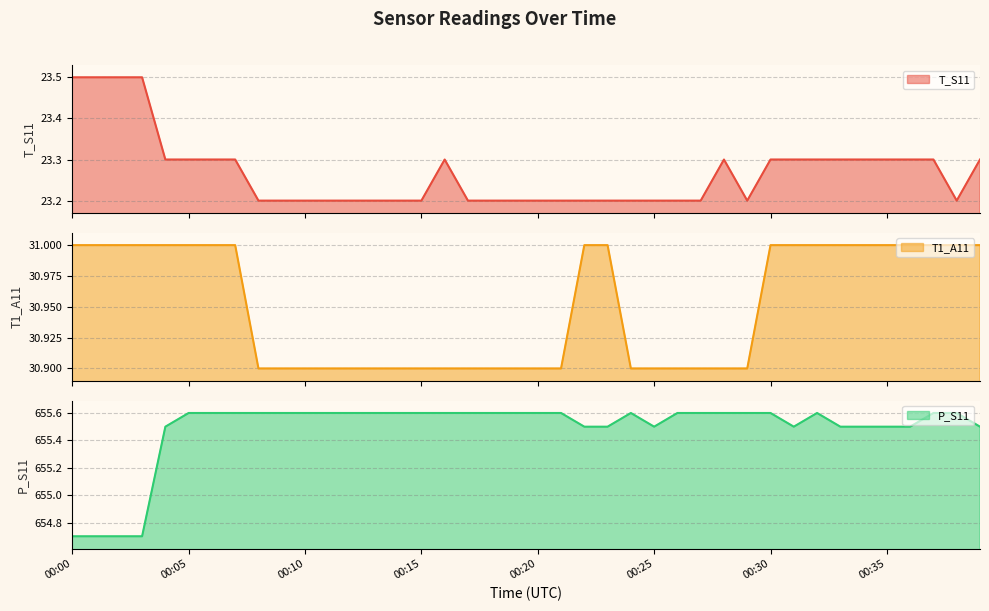

Reading left to right, list all the values displayed in this chart.

T_S11: 00:00=23.5	00:01=23.5	00:02=23.5	00:03=23.5	00:04=23.3	00:05=23.3	00:06=23.3	00:07=23.3	00:08=23.2	00:09=23.2	00:10=23.2	00:11=23.2	00:12=23.2	00:13=23.2	00:14=23.2	00:15=23.2	00:16=23.3	00:17=23.2	00:18=23.2	00:19=23.2	00:20=23.2	00:21=23.2	00:22=23.2	00:23=23.2	00:24=23.2	00:25=23.2	00:26=23.2	00:27=23.2	00:28=23.3	00:29=23.2	00:30=23.3	00:31=23.3	00:32=23.3	00:33=23.3	00:34=23.3	00:35=23.3	00:36=23.3	00:37=23.3	00:38=23.2	00:39=23.3
T1_A11: 00:00=31.0	00:01=31.0	00:02=31.0	00:03=31.0	00:04=31.0	00:05=31.0	00:06=31.0	00:07=31.0	00:08=30.9	00:09=30.9	00:10=30.9	00:11=30.9	00:12=30.9	00:13=30.9	00:14=30.9	00:15=30.9	00:16=30.9	00:17=30.9	00:18=30.9	00:19=30.9	00:20=30.9	00:21=30.9	00:22=31.0	00:23=31.0	00:24=30.9	00:25=30.9	00:26=30.9	00:27=30.9	00:28=30.9	00:29=30.9	00:30=31.0	00:31=31.0	00:32=31.0	00:33=31.0	00:34=31.0	00:35=31.0	00:36=31.0	00:37=31.0	00:38=31.0	00:39=31.0
P_S11: 00:00=654.7	00:01=654.7	00:02=654.7	00:03=654.7	00:04=655.5	00:05=655.6	00:06=655.6	00:07=655.6	00:08=655.6	00:09=655.6	00:10=655.6	00:11=655.6	00:12=655.6	00:13=655.6	00:14=655.6	00:15=655.6	00:16=655.6	00:17=655.6	00:18=655.6	00:19=655.6	00:20=655.6	00:21=655.6	00:22=655.5	00:23=655.5	00:24=655.6	00:25=655.5	00:26=655.6	00:27=655.6	00:28=655.6	00:29=655.6	00:30=655.6	00:31=655.5	00:32=655.6	00:33=655.5	00:34=655.5	00:35=655.5	00:36=655.5	00:37=655.6	00:38=655.6	00:39=655.5